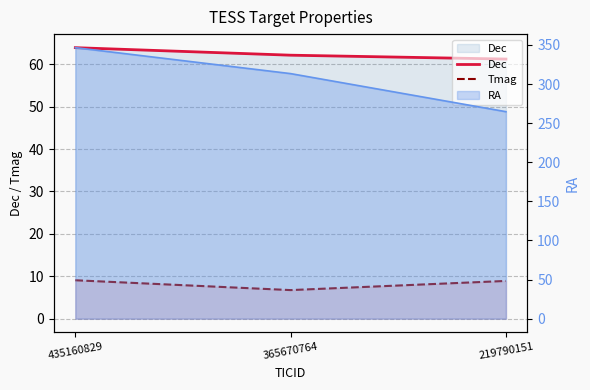

What is the average value of the Dec series?

62.4